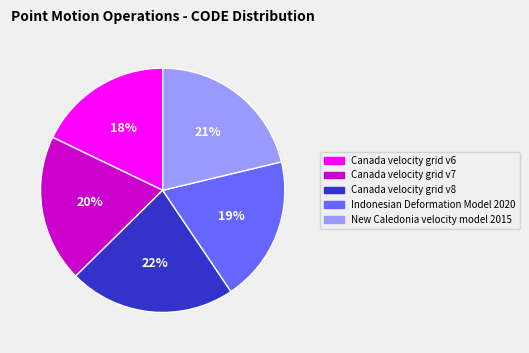

Which slice is the largest?

Canada velocity grid v8